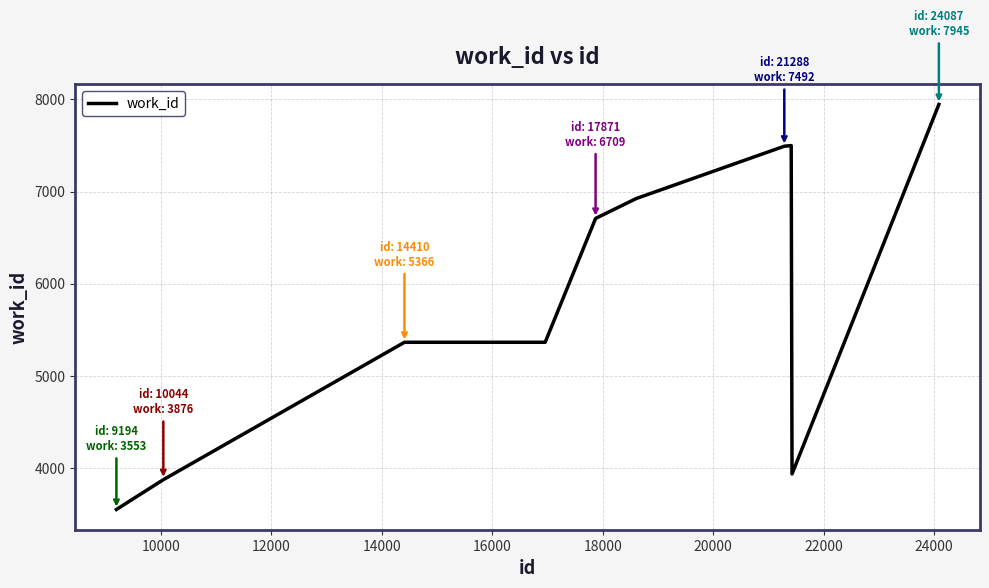

What is the difference between the maximum and minimum values?

4392